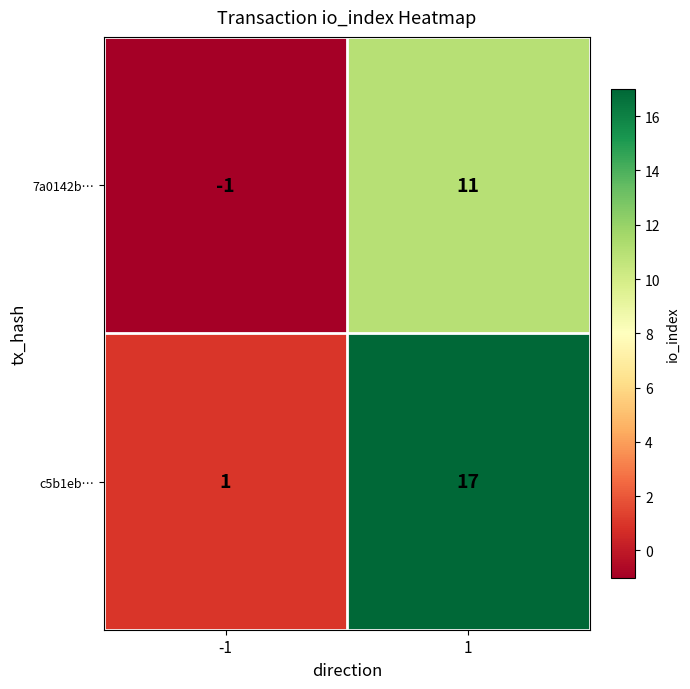

Reading left to right, transcribe all the data shown in this chart.

7a0142b…: -1=-1	1=11
c5b1eb…: -1=1	1=17